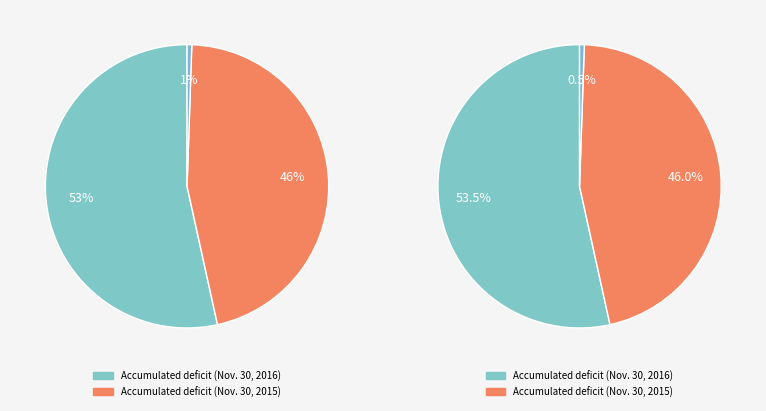

The Accumulated deficit (Nov. 30, 2015) slice represents 52% of the pie. True or false?

False